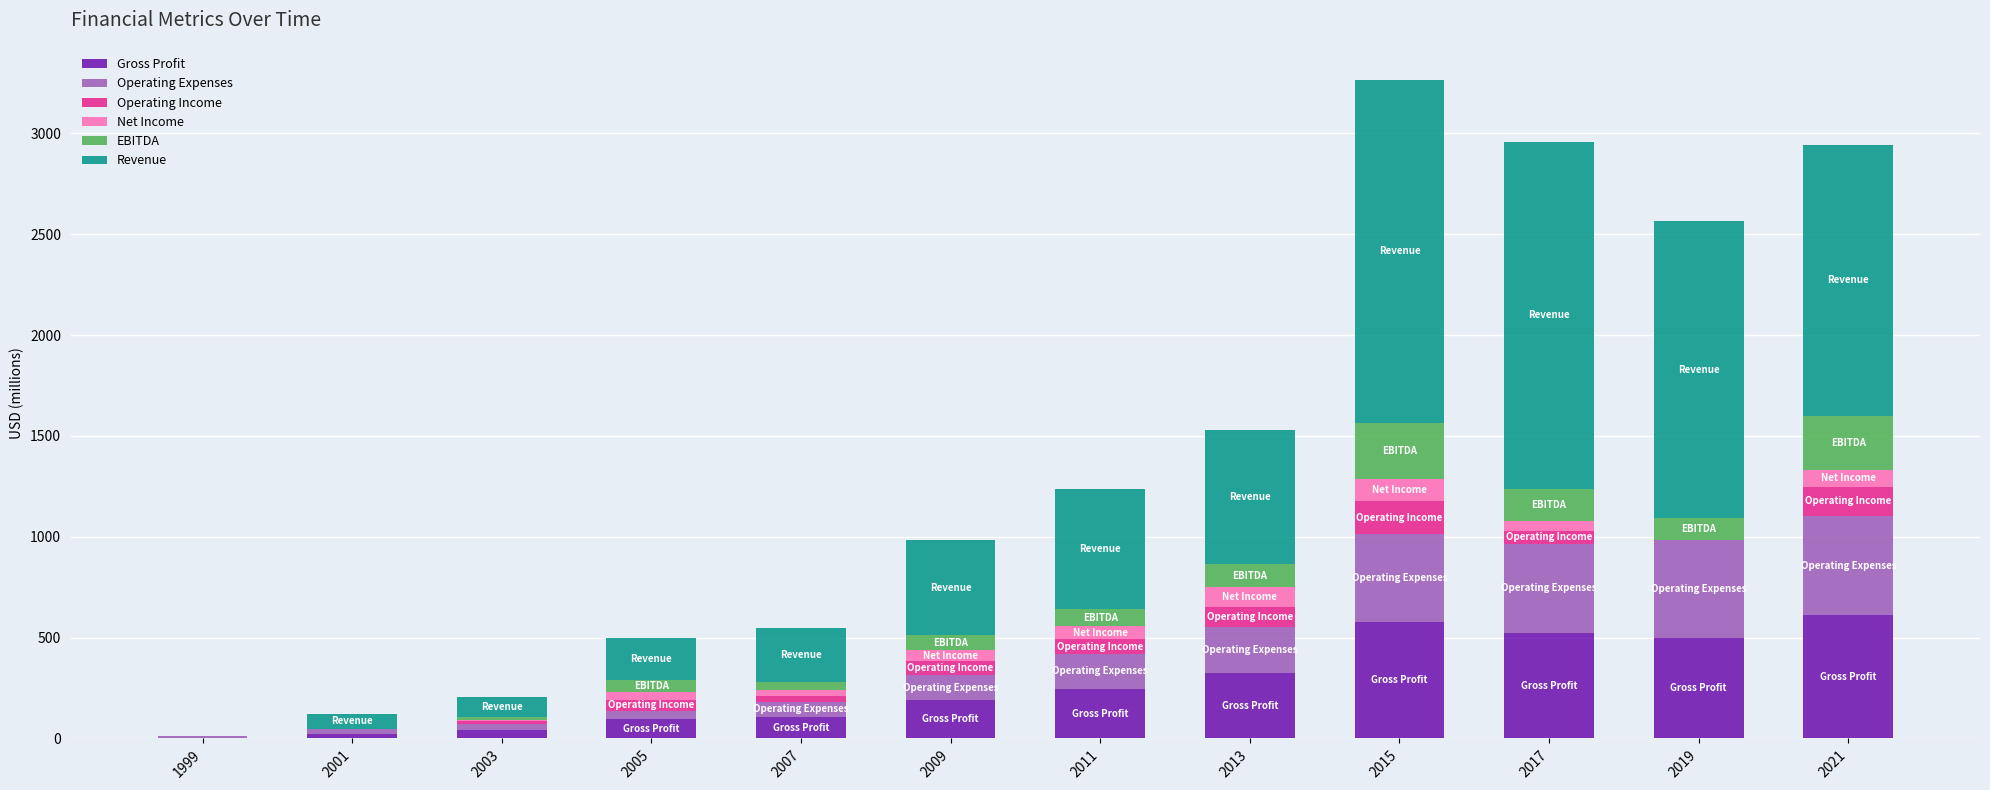

Is it true that Gross Profit equals 0.0 at 1999?

True